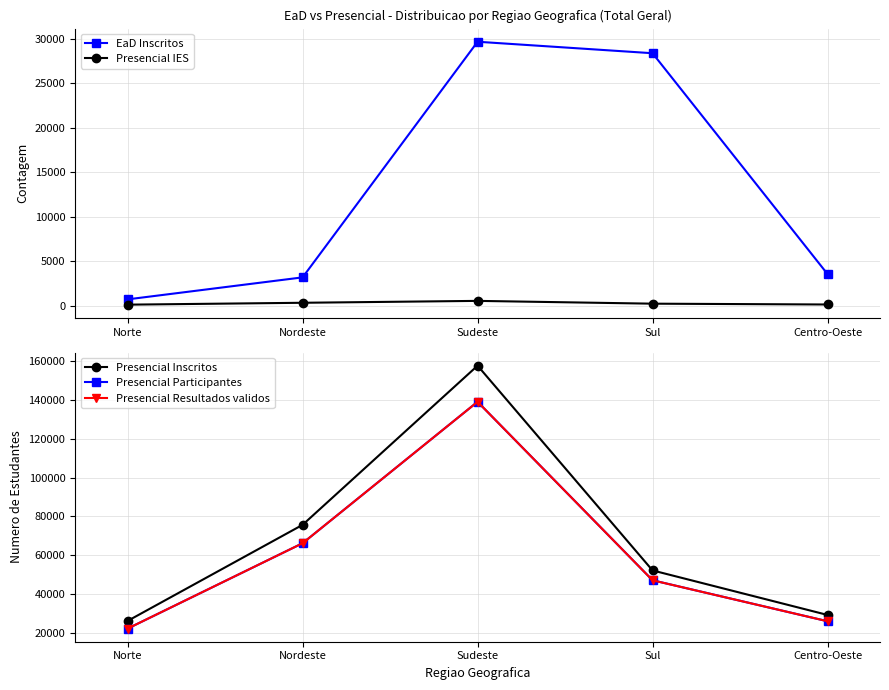

True or false: Presencial IES and EaD Inscritos cross at least once.

False